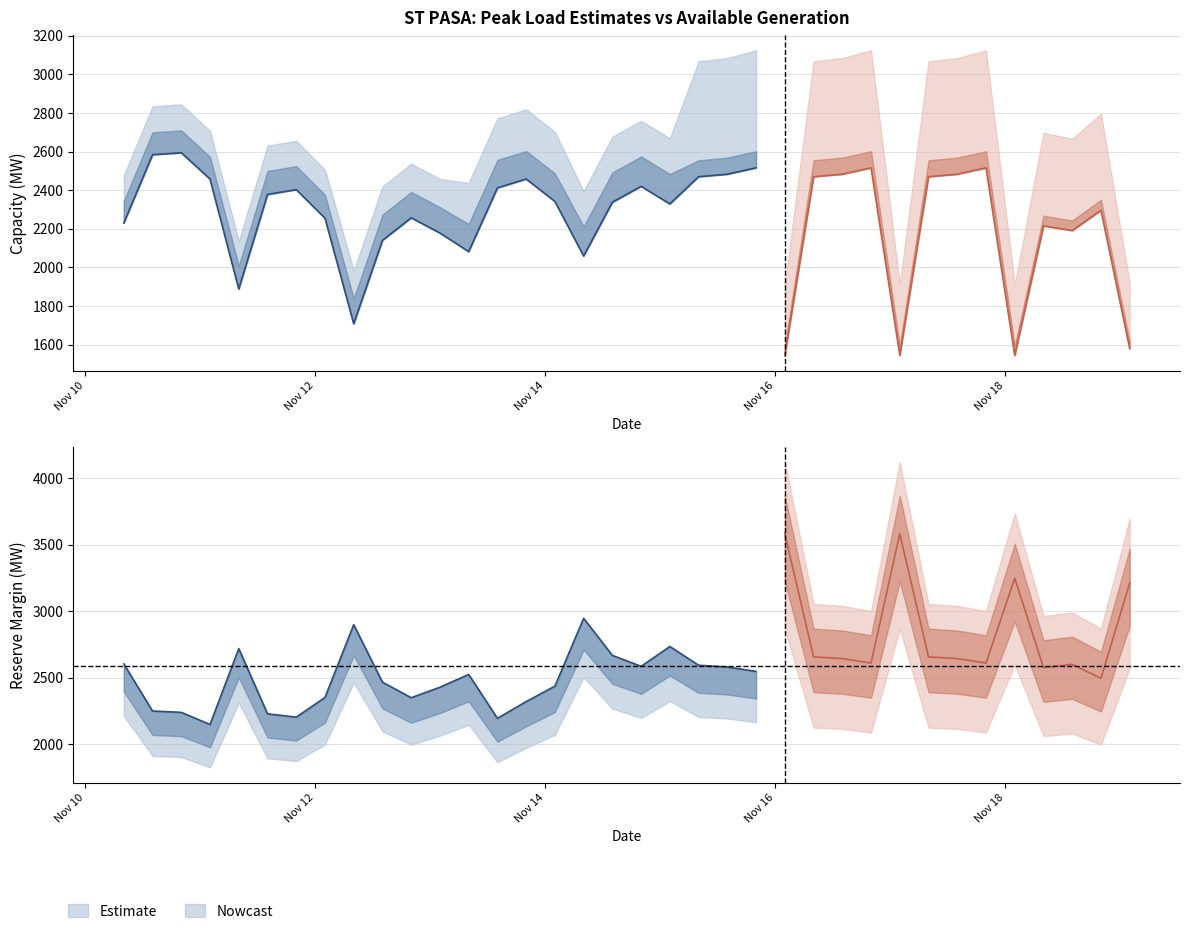

What is the total value across all series at 2017/11/10 14:00:00?

12952